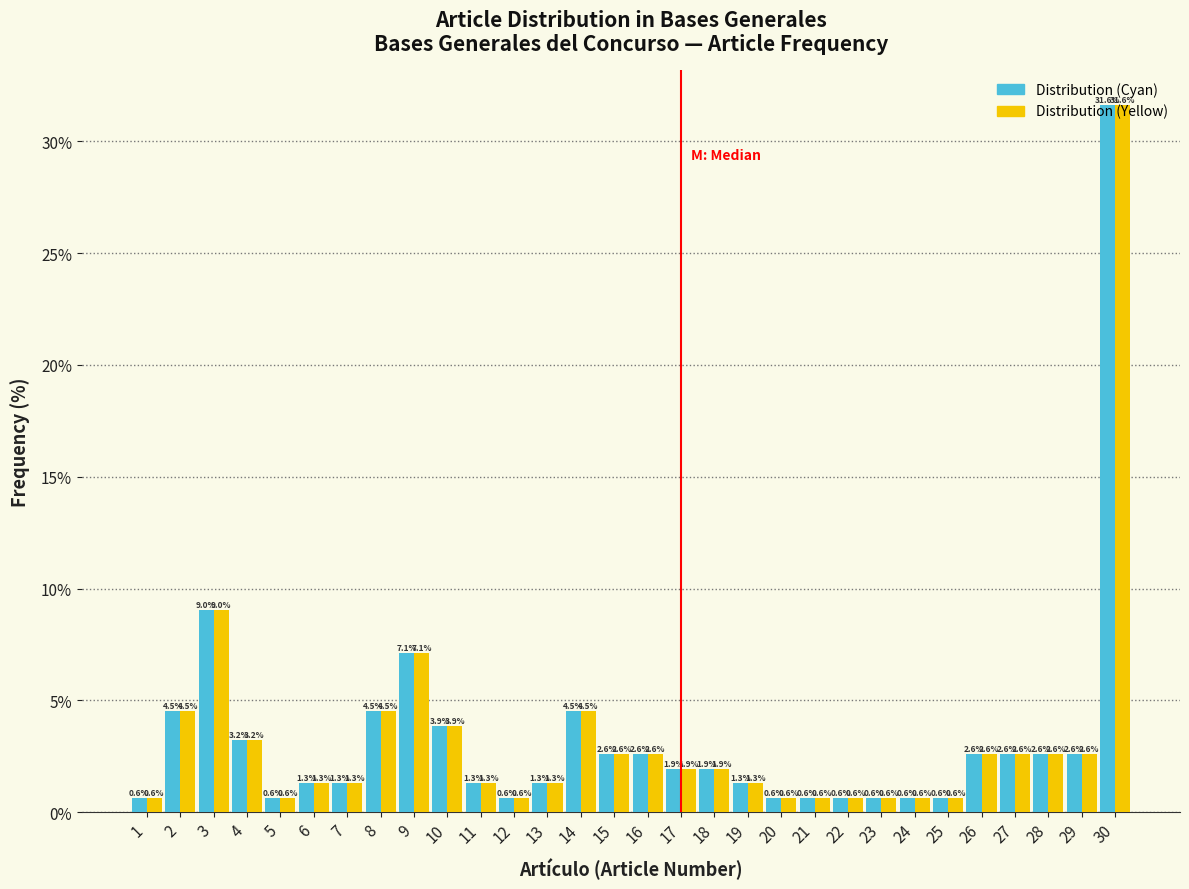

At which category is the sum across all series the highest?

30